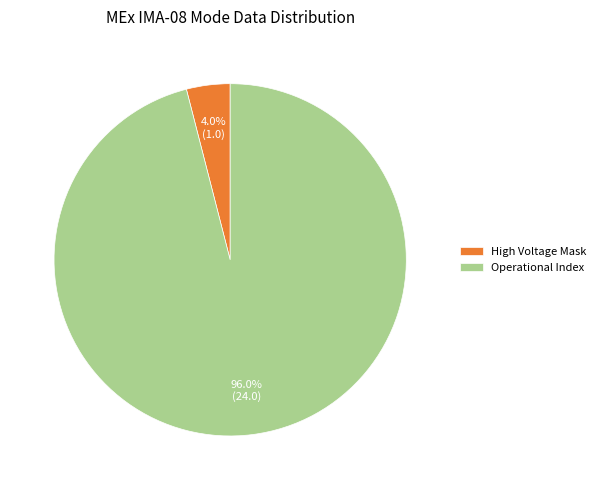

Which category has the biggest portion of the pie?

Operational Index